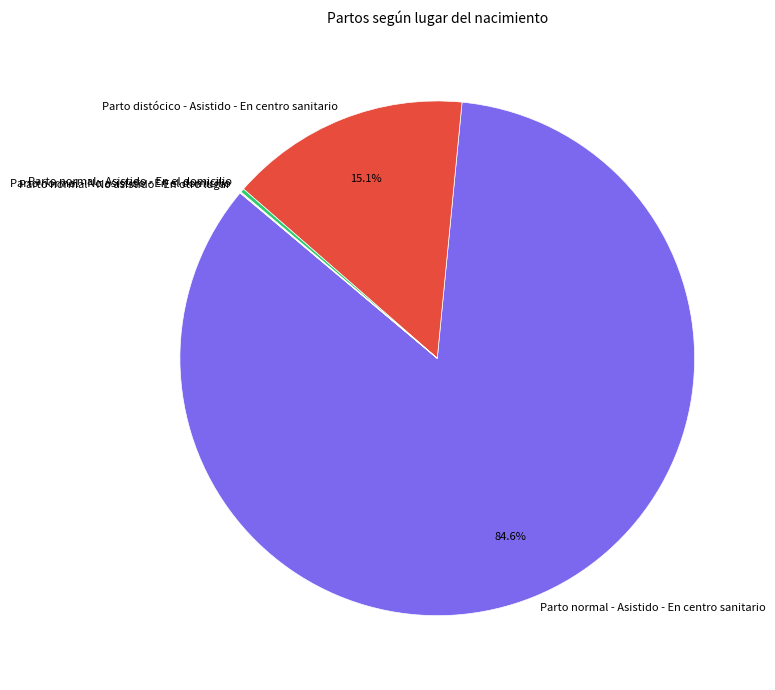

Combined, do Parto normal - Asistido - En centro sanitario and Parto distócico - Asistido - En centro sanitario account for over 50%?

Yes